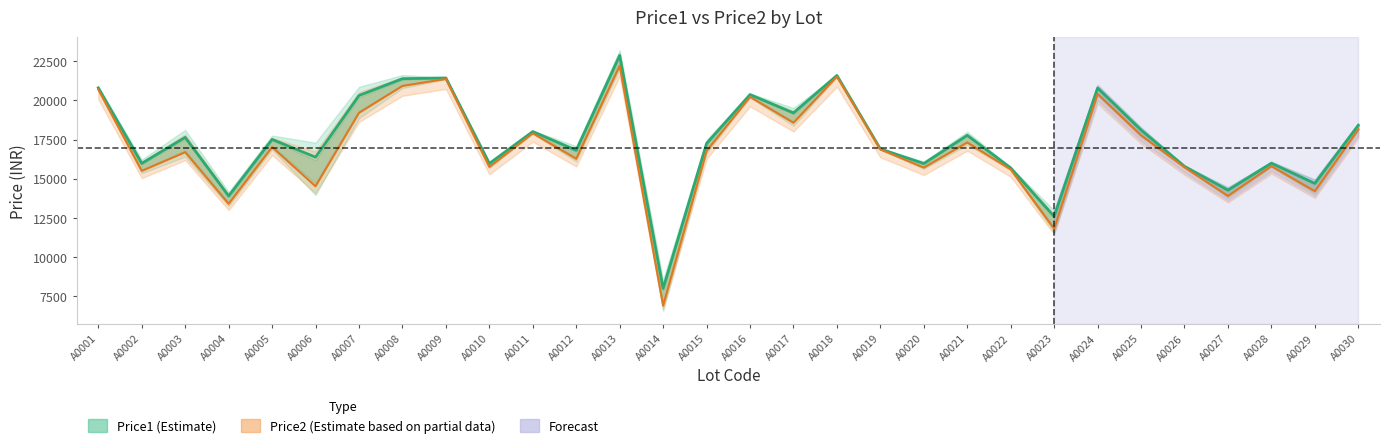

What is the smallest value displayed?

6899